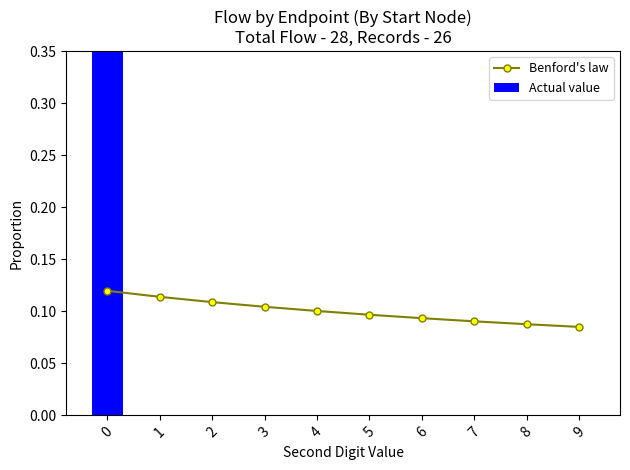

Reading left to right, what are all the values shown in this chart?

Benford's law: 0.1	0.1	0.1	0.1	0.1	0.1	0.1	0.1	0.1	0.1
Actual value: 1.0	0.0	0.0	0.0	0.0	0.0	0.0	0.0	0.0	0.0